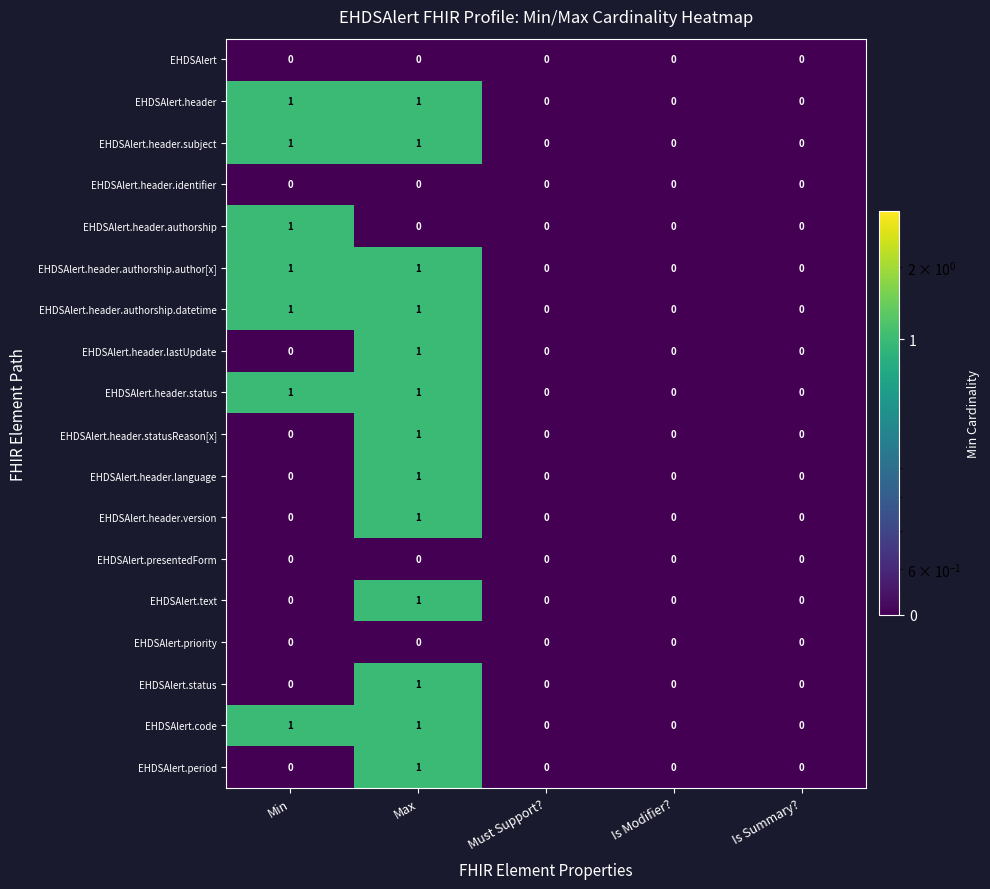

At which category is the sum across all series the highest?

Max